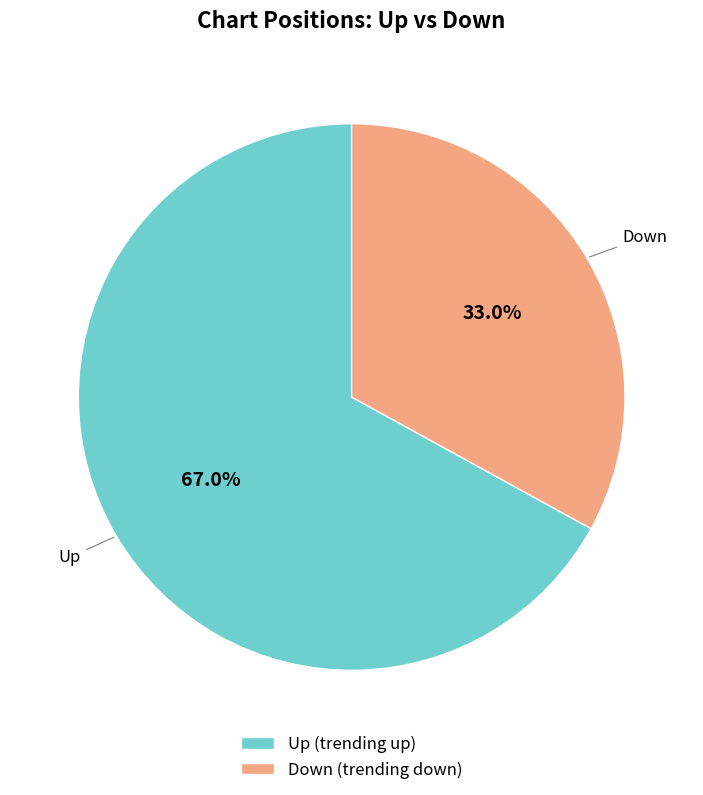

Which category accounts for the majority?

Up (trending up)